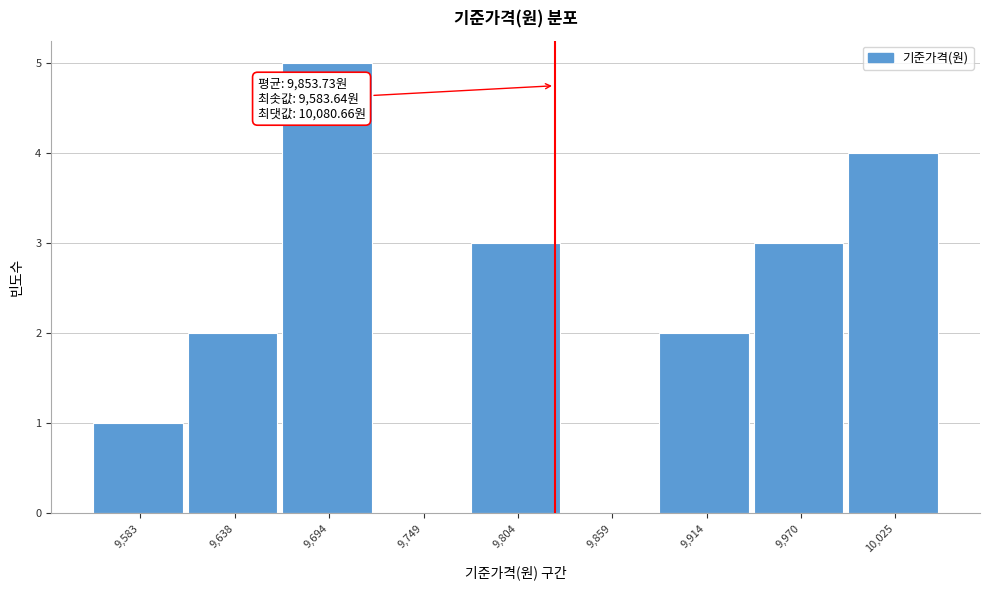

Reading left to right, list all the values displayed in this chart.

9,583=1	9,638=2	9,694=5	9,749=0	9,804=3	9,859=0	9,914=2	9,970=3	10,025=4